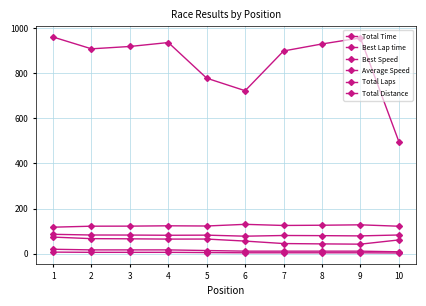

What is the sum of the Total Laps values at 2 and 3?

12.0